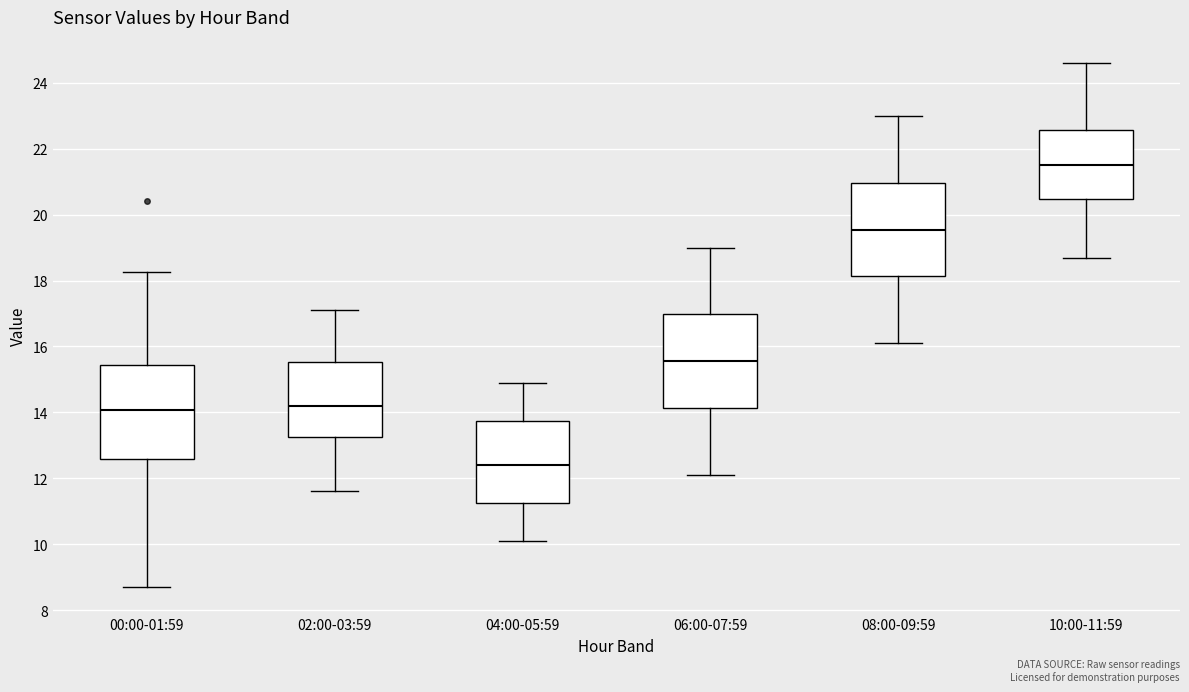

Which box's median line is the highest?

10:00-11:59